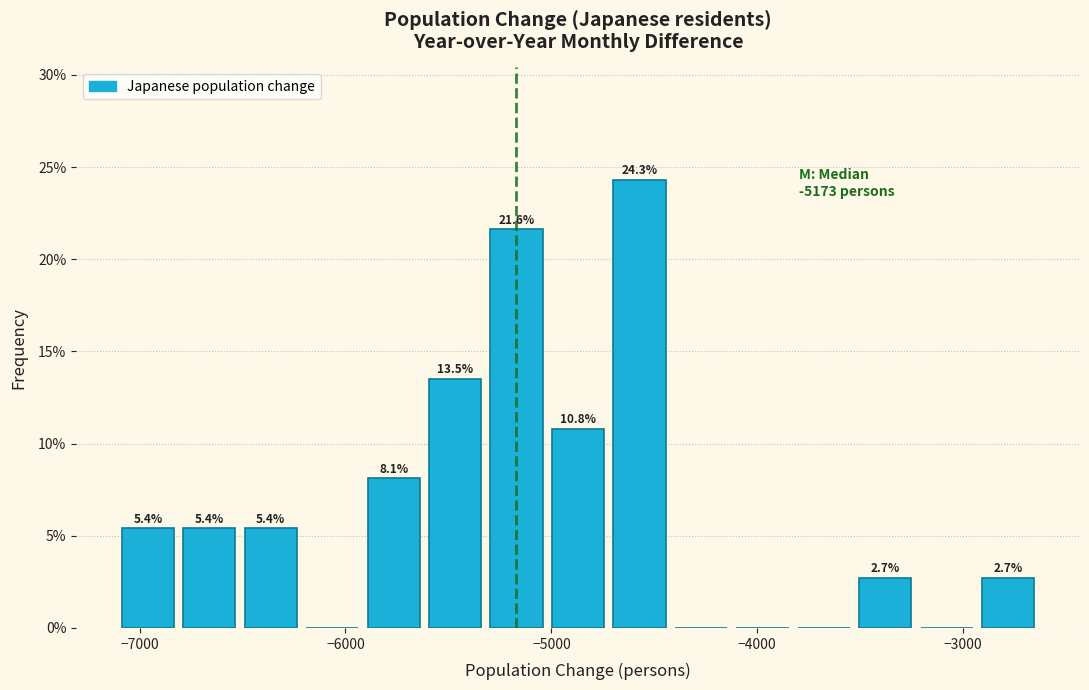

Around what value on the x-axis is the tallest bar? Give the approximate position of its centre, as read against the axis.

-4600